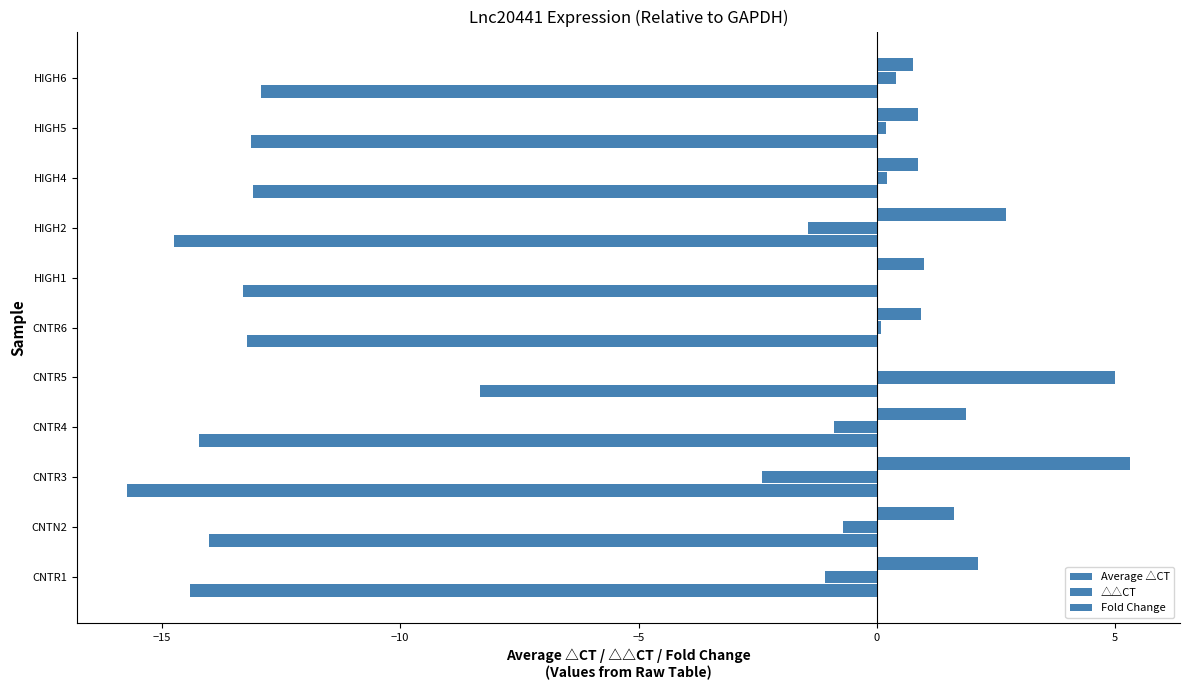

Count the number of categories in the chart.

11